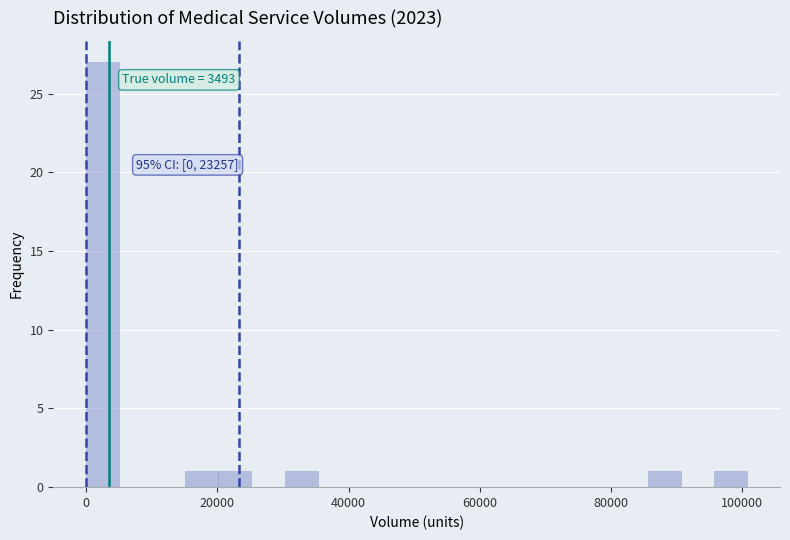

Around what value on the x-axis is the tallest bar? Give the approximate position of its centre, as read against the axis.

2000